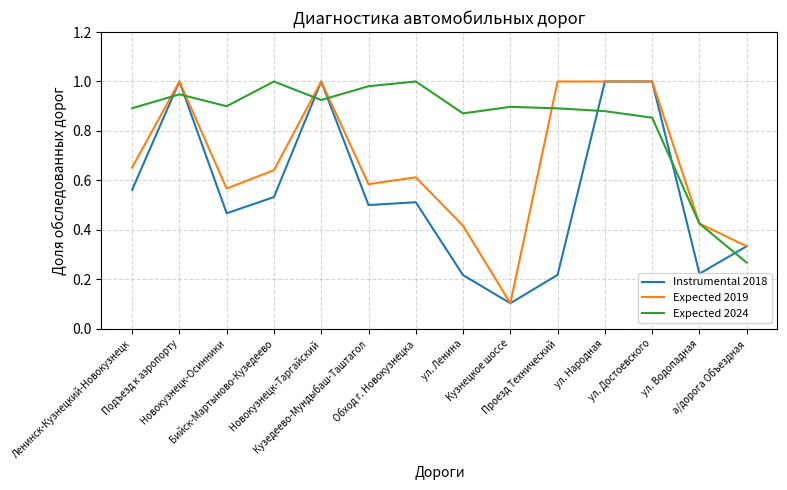

In Expected 2019, how many points are lower than both neighbors (excluding endpoints)?

3